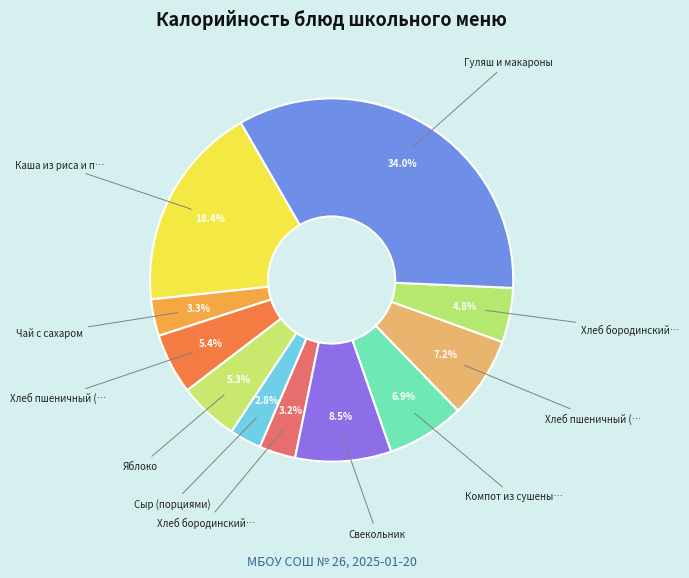

How many segments does this pie chart have?

11